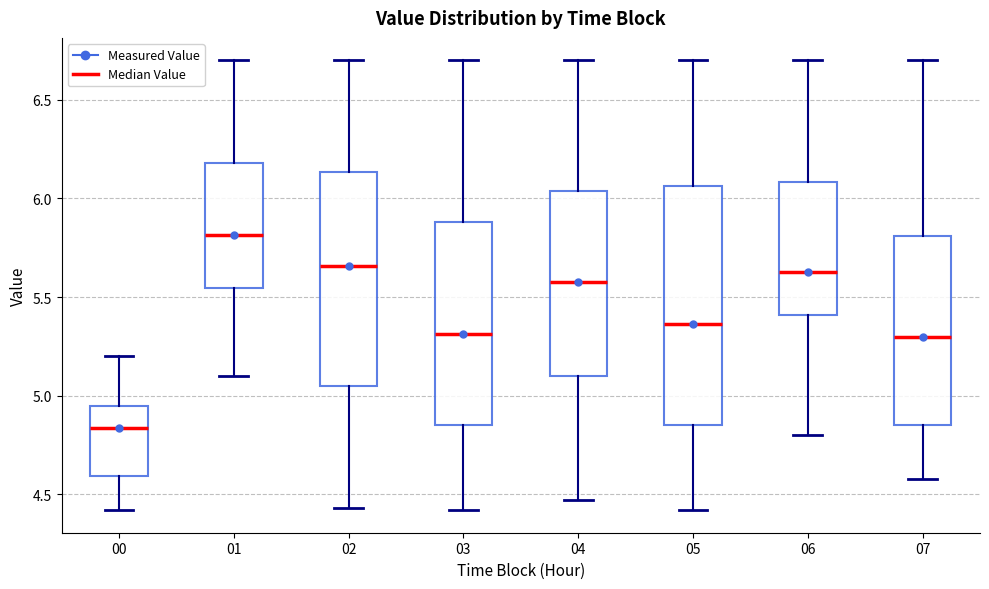

Reading left to right, read every box against the y-axis: the position of its median line, the range the box covers, and the ends of its whiskers. The values are not printed on the chart, so give them approximately, as read against the axis.

00: median 4.85, box 4.60 to 4.95, whiskers 4.40 to 5.20
01: median 5.80, box 5.55 to 6.20, whiskers 5.10 to 6.70
02: median 5.65, box 5.05 to 6.15, whiskers 4.45 to 6.70
03: median 5.30, box 4.85 to 5.90, whiskers 4.40 to 6.70
04: median 5.60, box 5.10 to 6.05, whiskers 4.45 to 6.70
05: median 5.35, box 4.85 to 6.05, whiskers 4.40 to 6.70
06: median 5.65, box 5.40 to 6.10, whiskers 4.80 to 6.70
07: median 5.30, box 4.85 to 5.80, whiskers 4.60 to 6.70